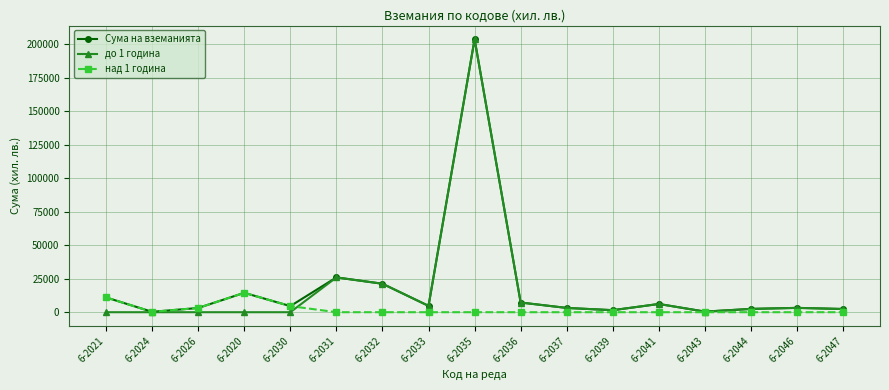

At which category is the sum across all series the highest?

6-2035